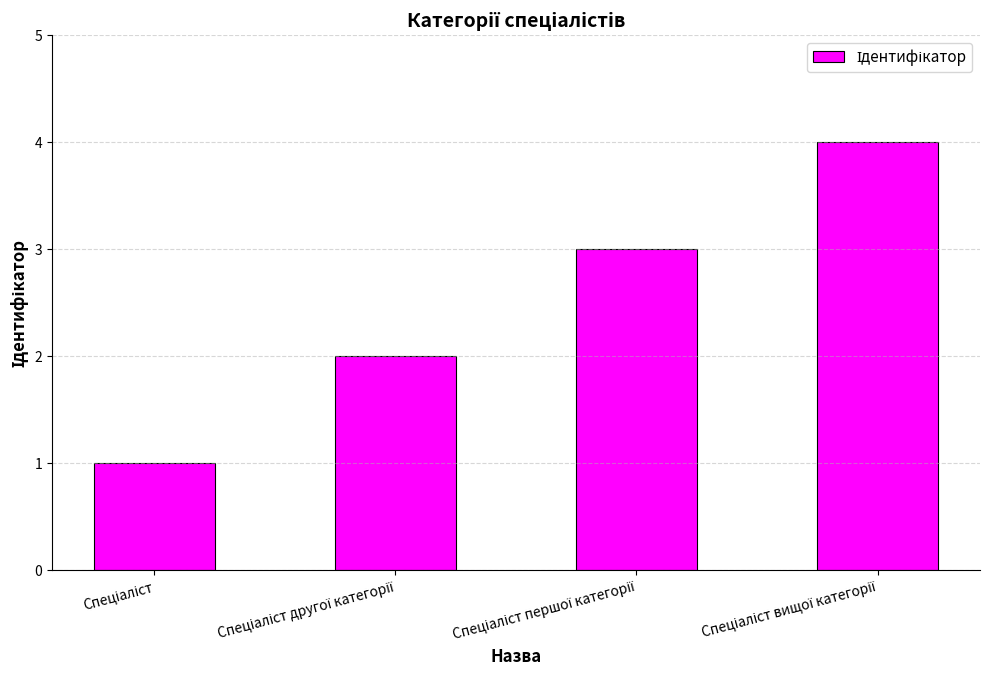

How many values are below 3?

2